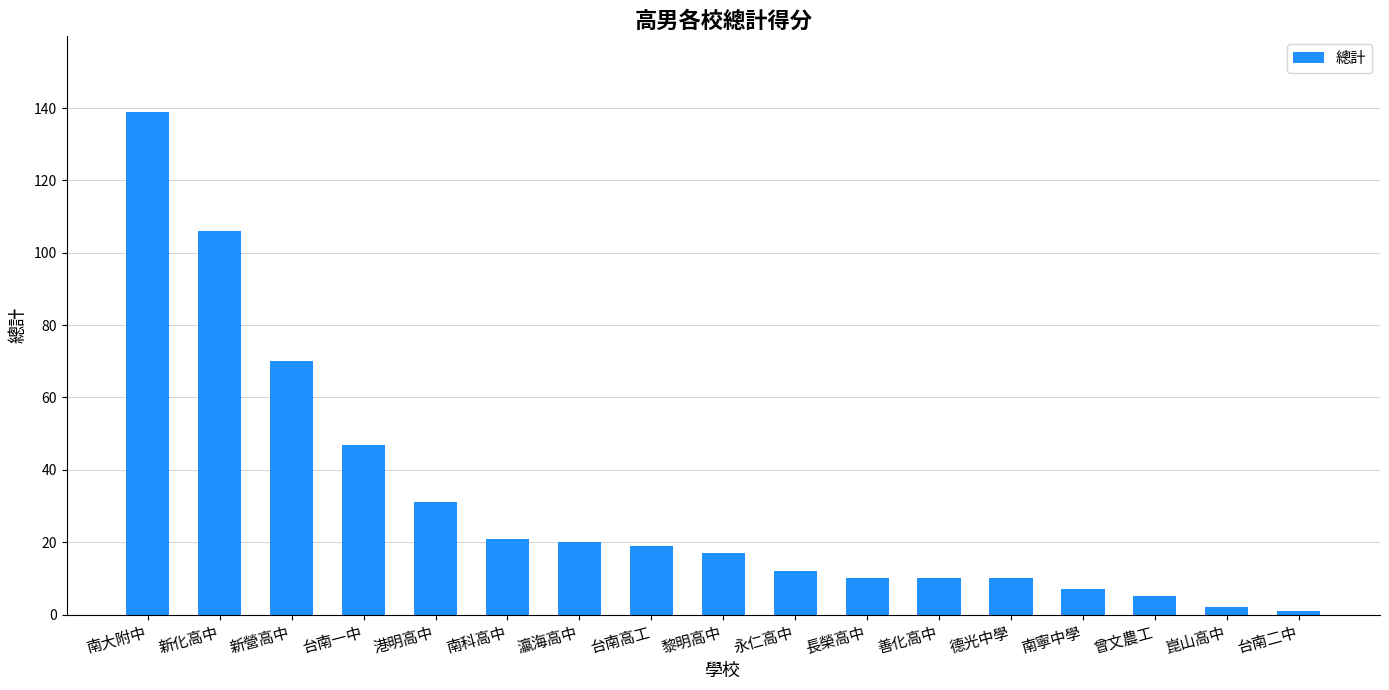

The chart shows a value of 243 at 南大附中. True or false?

False